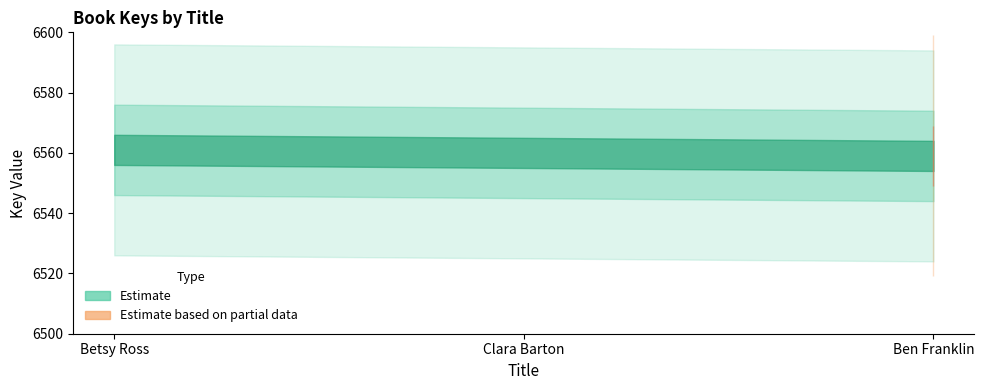

Which has a higher value, Betsy Ross or Clara Barton?

Betsy Ross